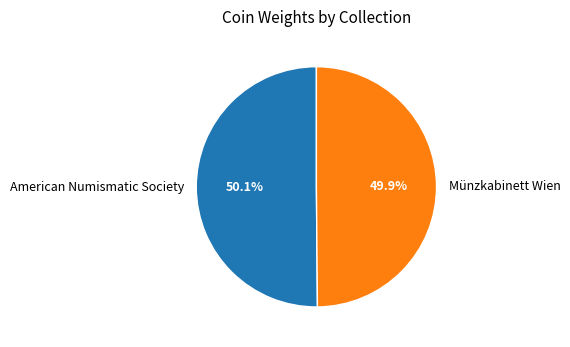

Is the sum of American Numismatic Society and Münzkabinett Wien greater than half?

Yes